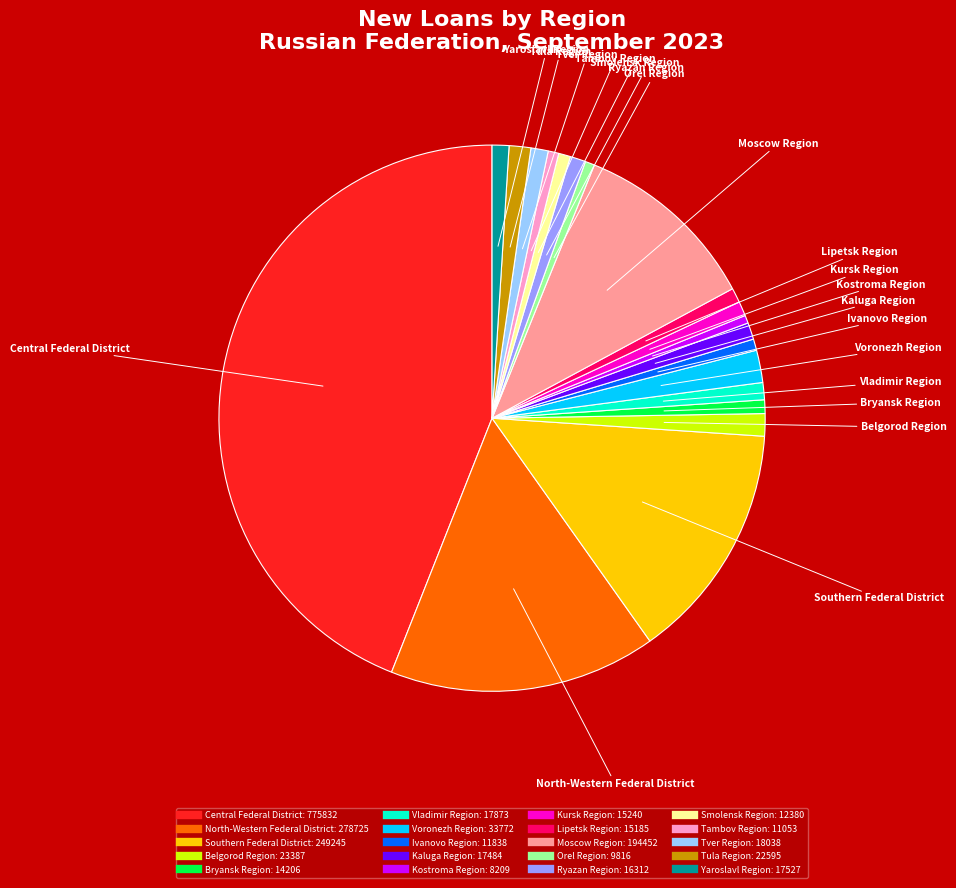

Which slice is the largest?

Central Federal District